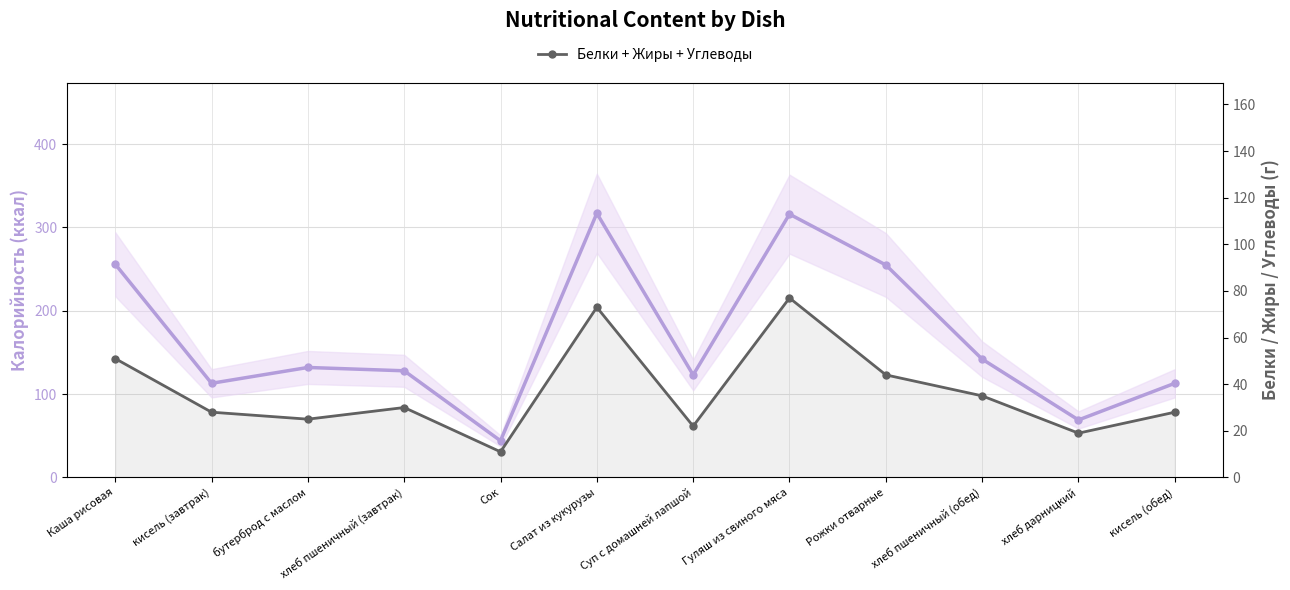

How many interior local peaks does the Белки + Жиры + Углеводы series have?

3